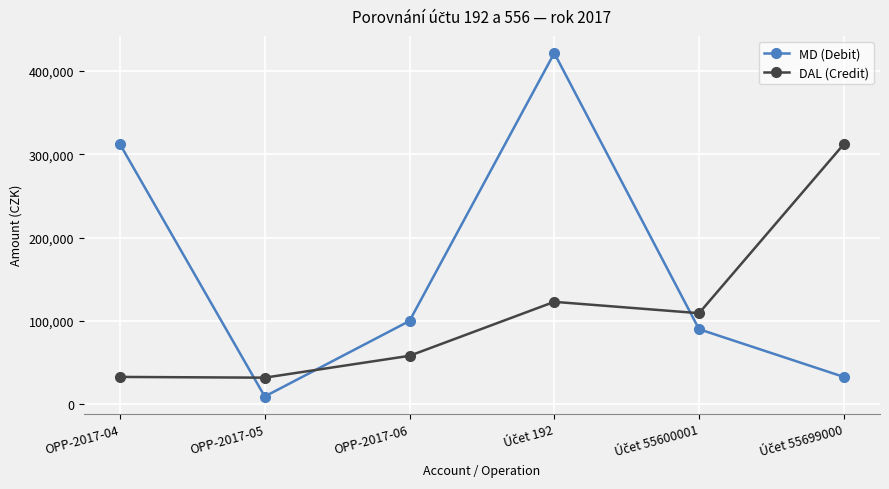

At which label does MD (Debit) first exceed 100012?

OPP-2017-04